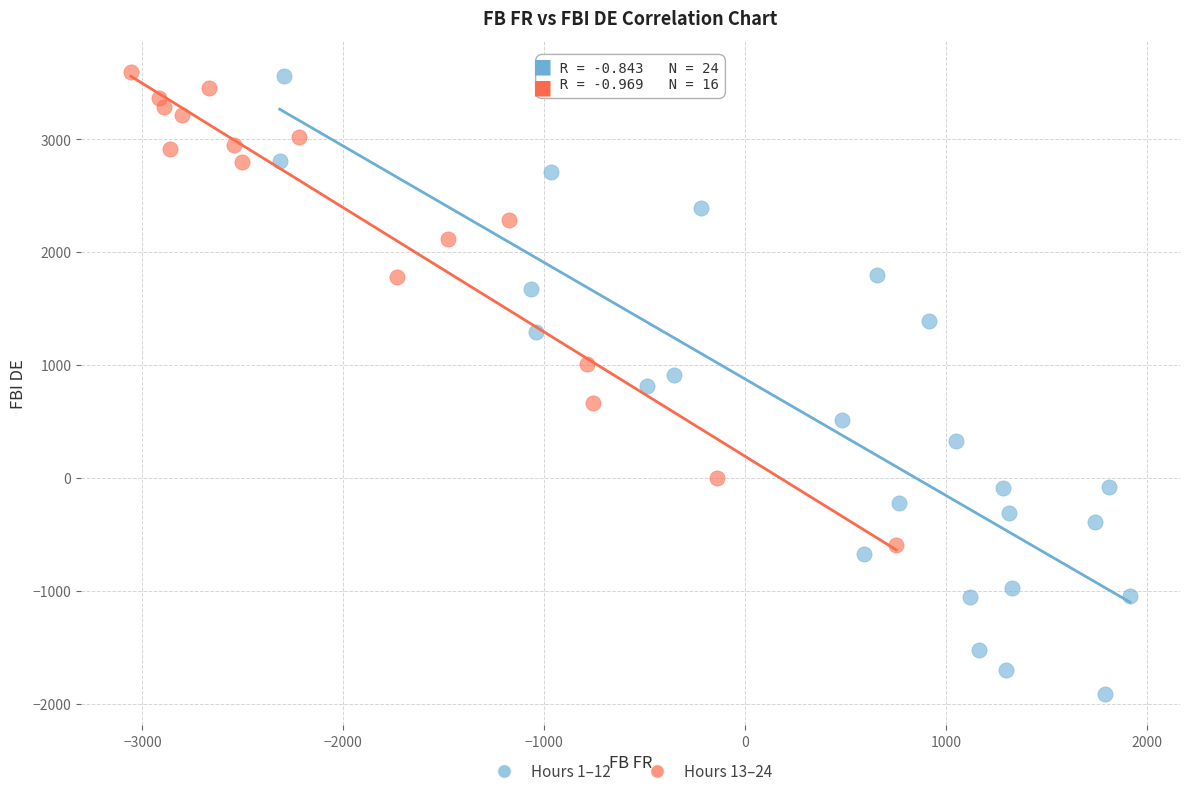

Which series contains the lowest Y value?

Hours 1–12